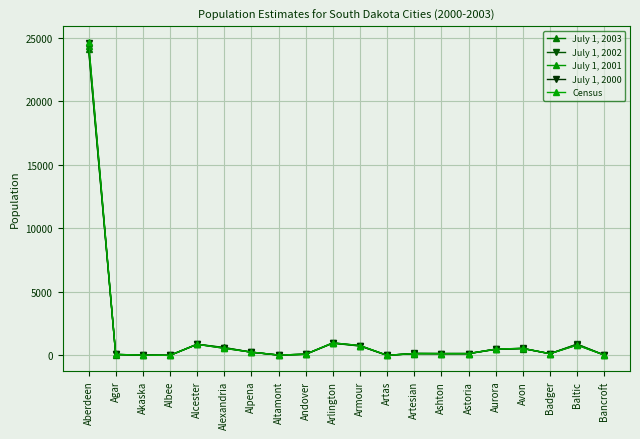

How many series are shown in this chart?

5